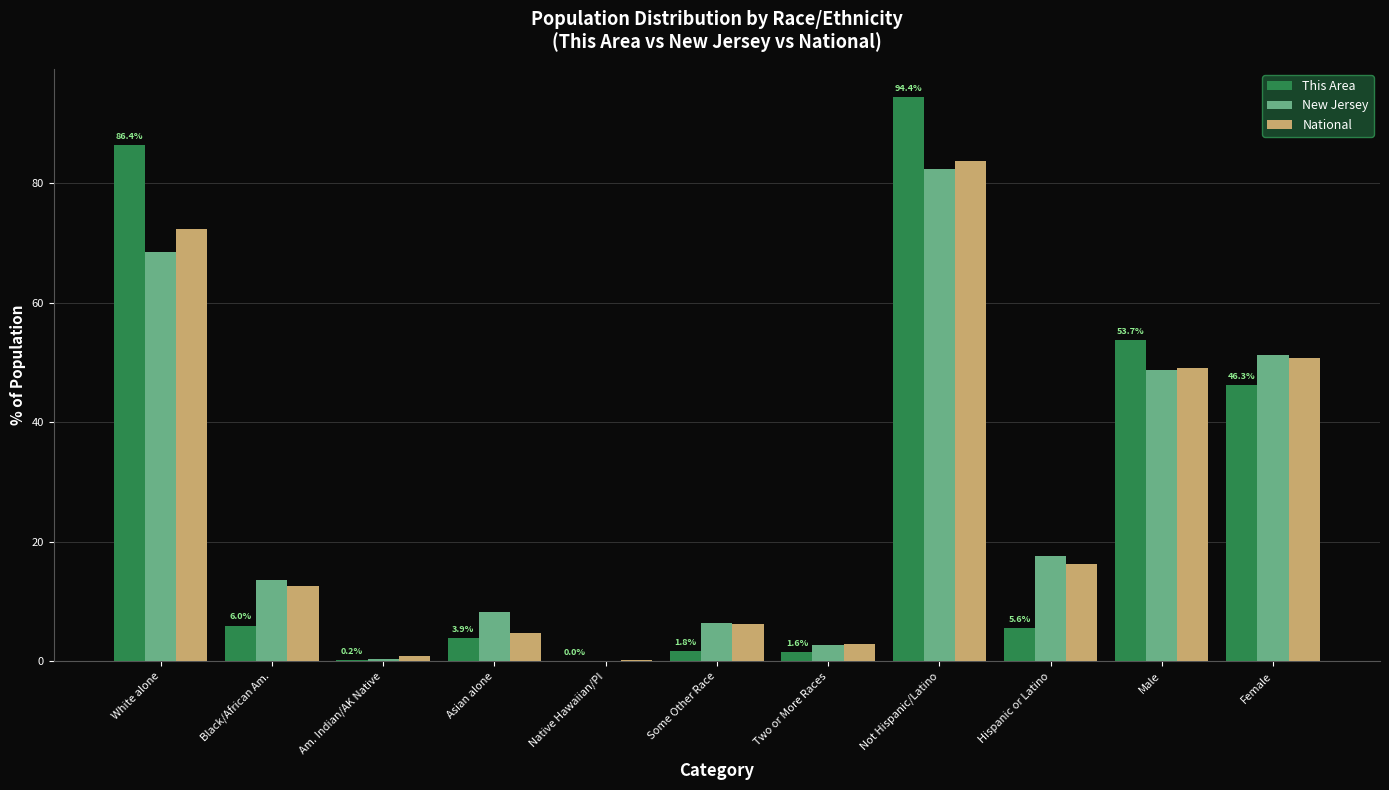

What is the maximum value shown in the chart?

94.4